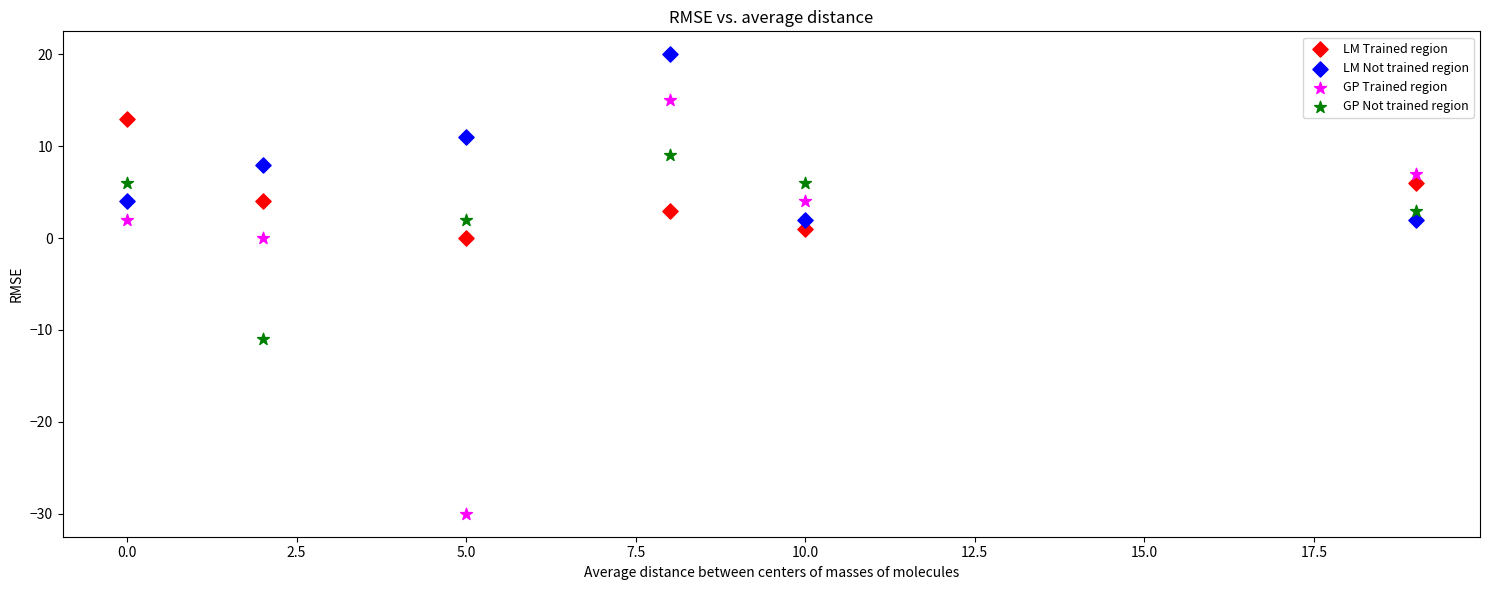

Which series has the widest spread of Y values?

GP Trained region